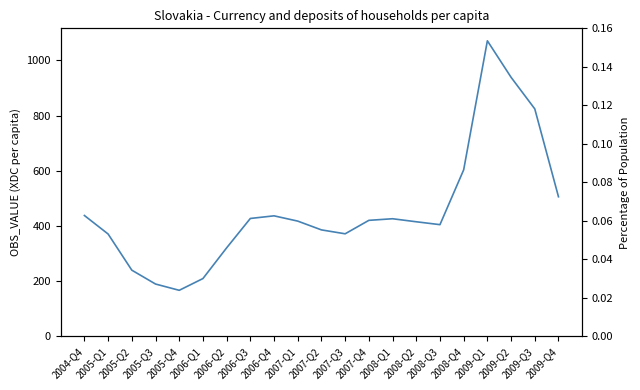

What is the difference between the maximum and minimum values?

904.3